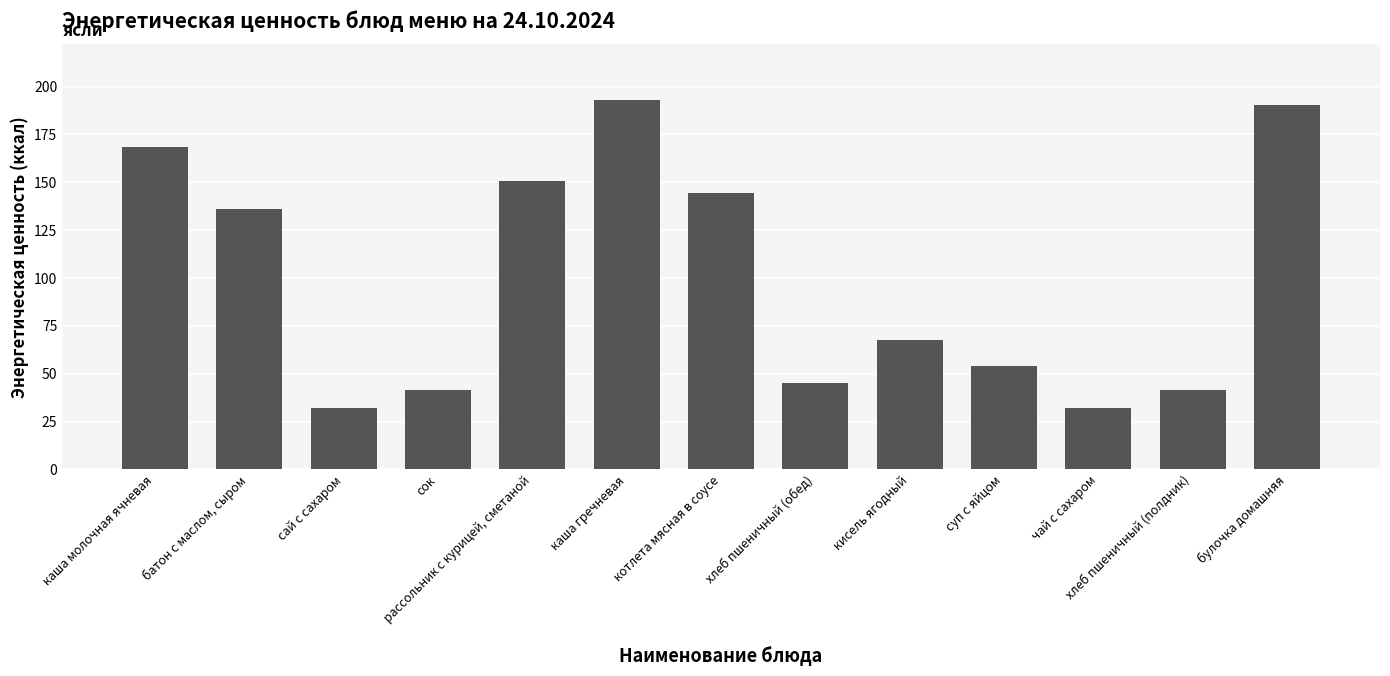

What is the label of the 3rd bar from the right?

чай с сахаром